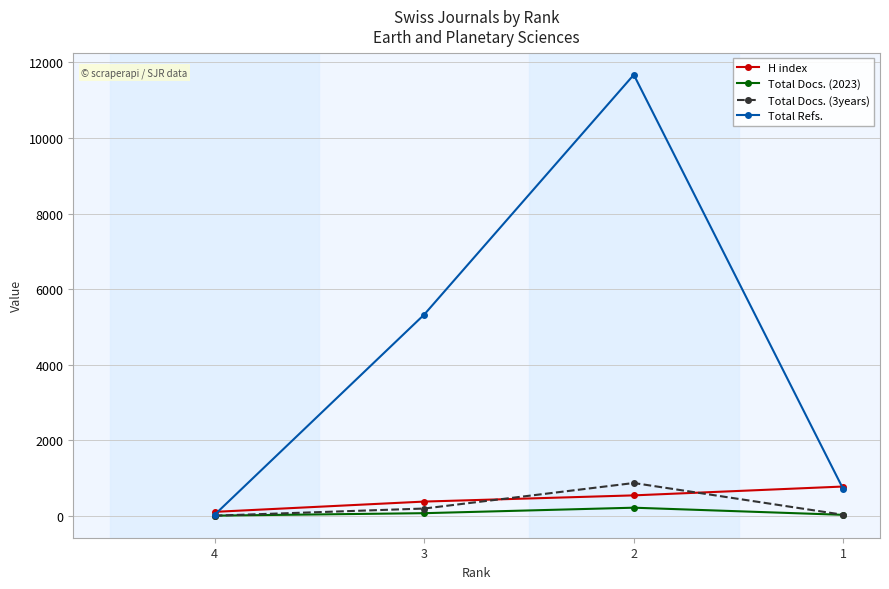

What is the highest value of the H index series?

782